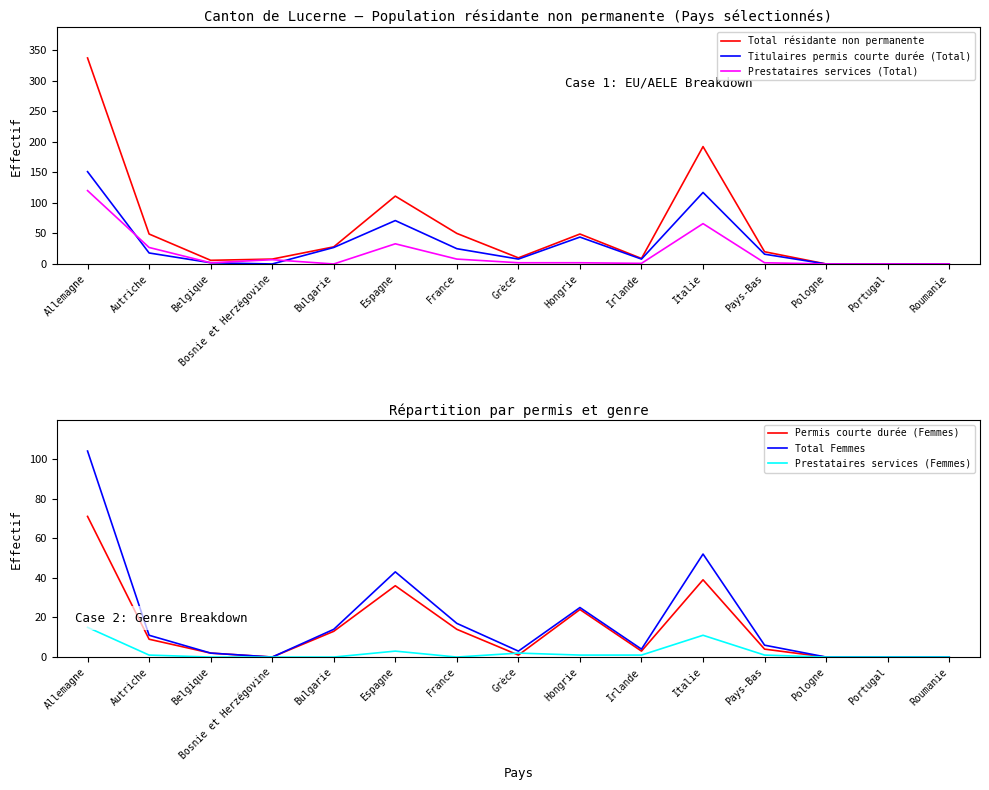

Is it true that Prestataires services (Femmes) equals 3 at Espagne?

True